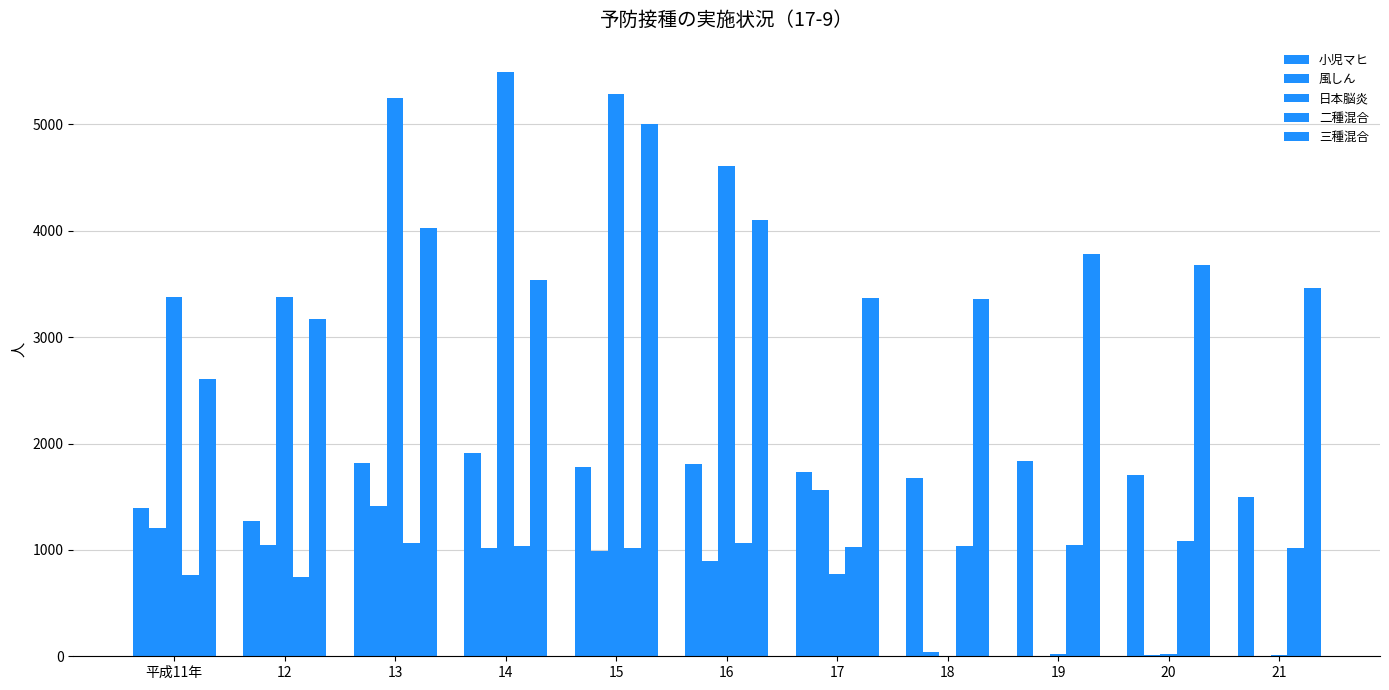

How many groups of bars are there?

11